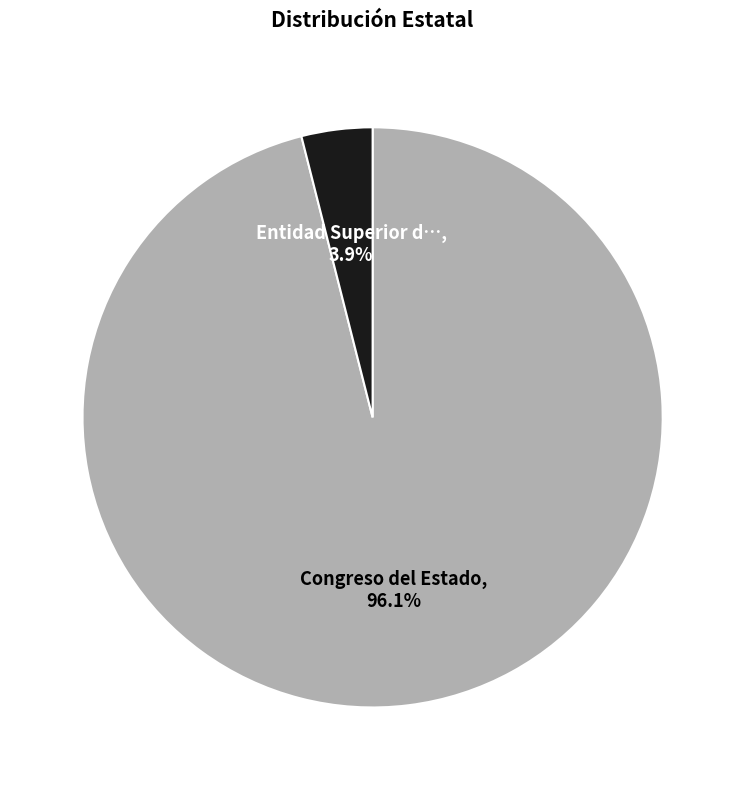

Is there any slice that represents more than half of the pie?

Yes